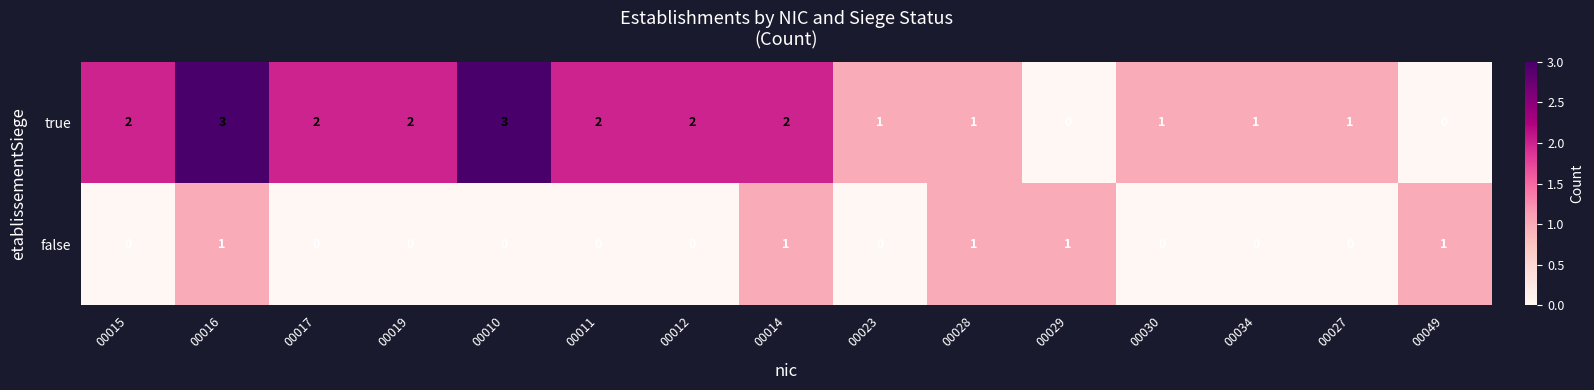

Reading left to right, transcribe all the data shown in this chart.

true: 2	3	2	2	3	2	2	2	1	1	0	1	1	1	0
false: 0	1	0	0	0	0	0	1	0	1	1	0	0	0	1